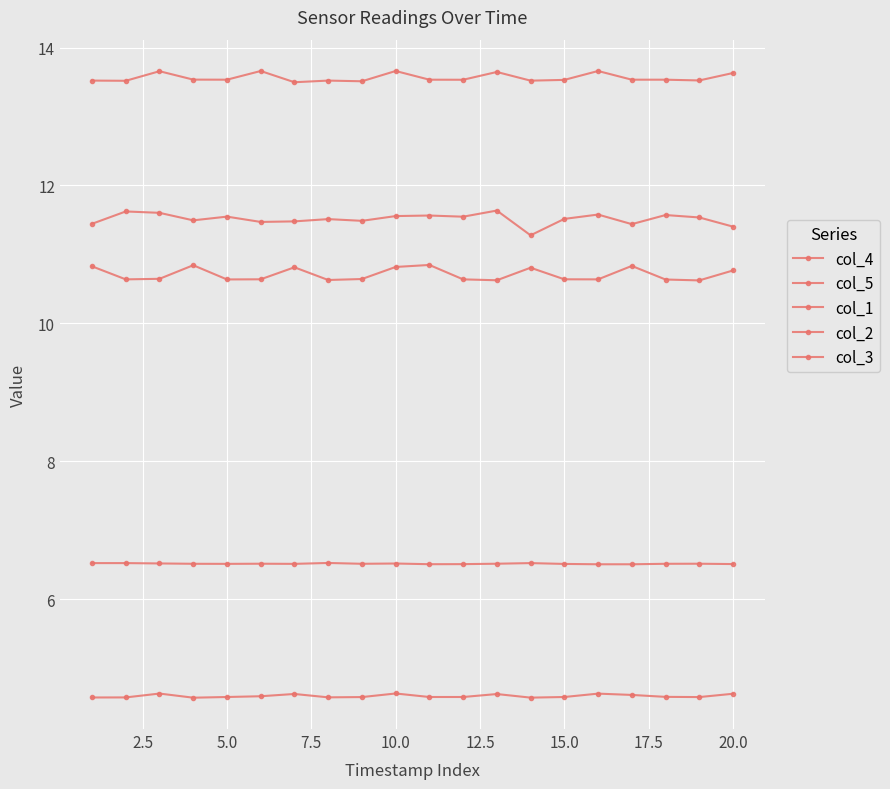

Count the number of categories in the chart.

20